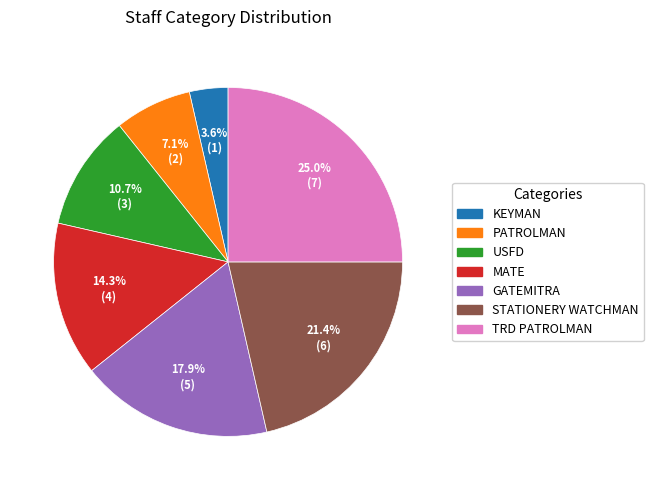

Is there any slice that represents more than half of the pie?

No